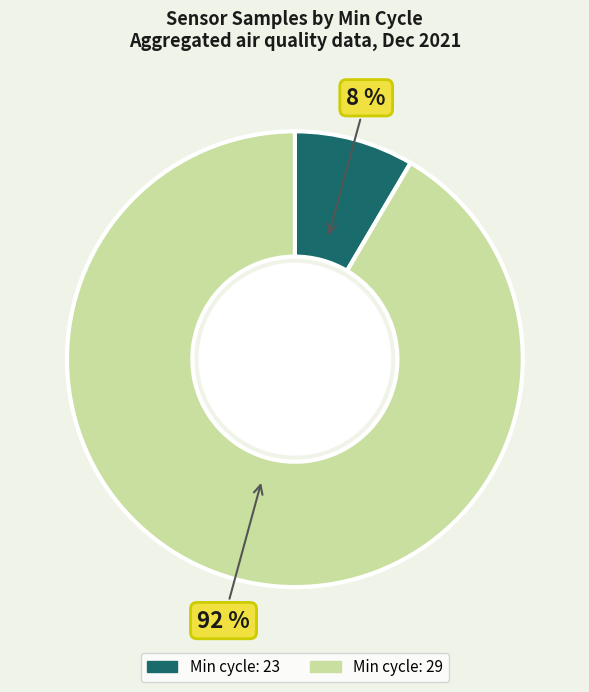

True or false: Min cycle: 29 accounts for 92% of the total.

True